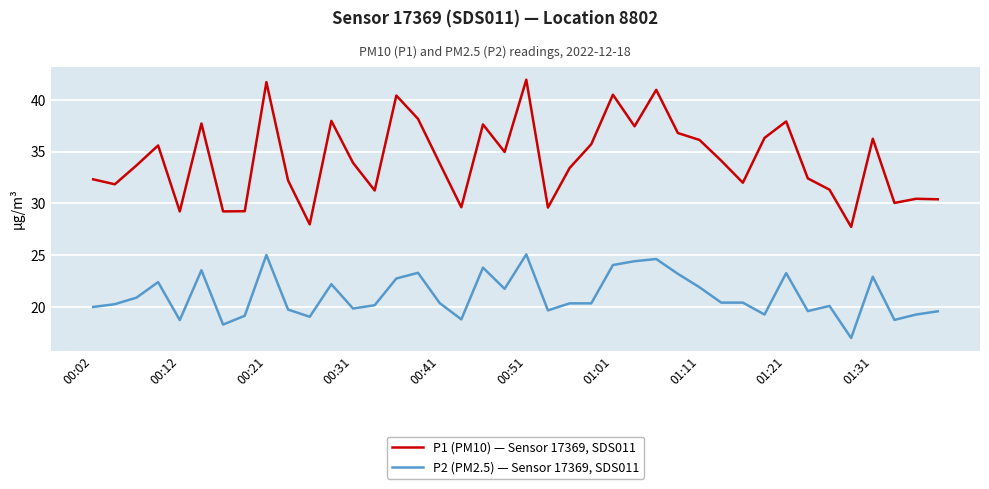

List the series in order of their peak value, highest first.

P1 (PM10) — Sensor 17369, SDS011, P2 (PM2.5) — Sensor 17369, SDS011